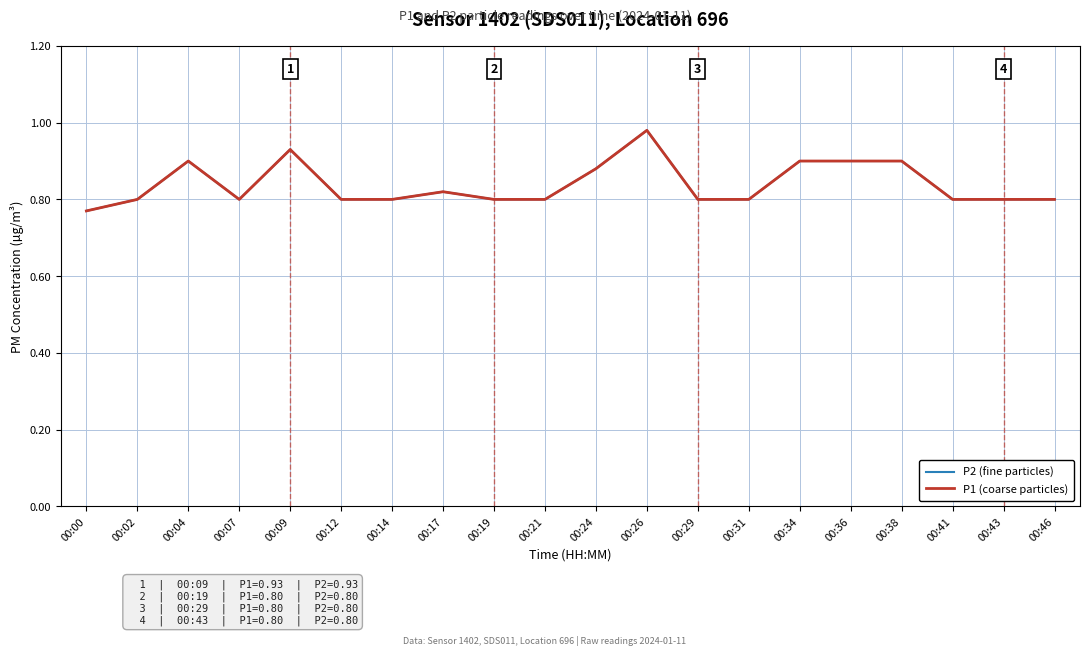

What is the value of the P1 (coarse particles) point at the 1st from the left?

0.8